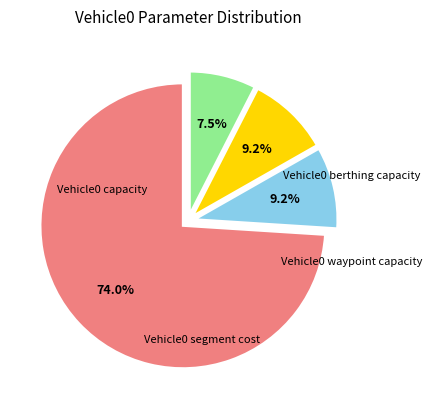

Which category has the biggest portion of the pie?

Vehicle0 capacity